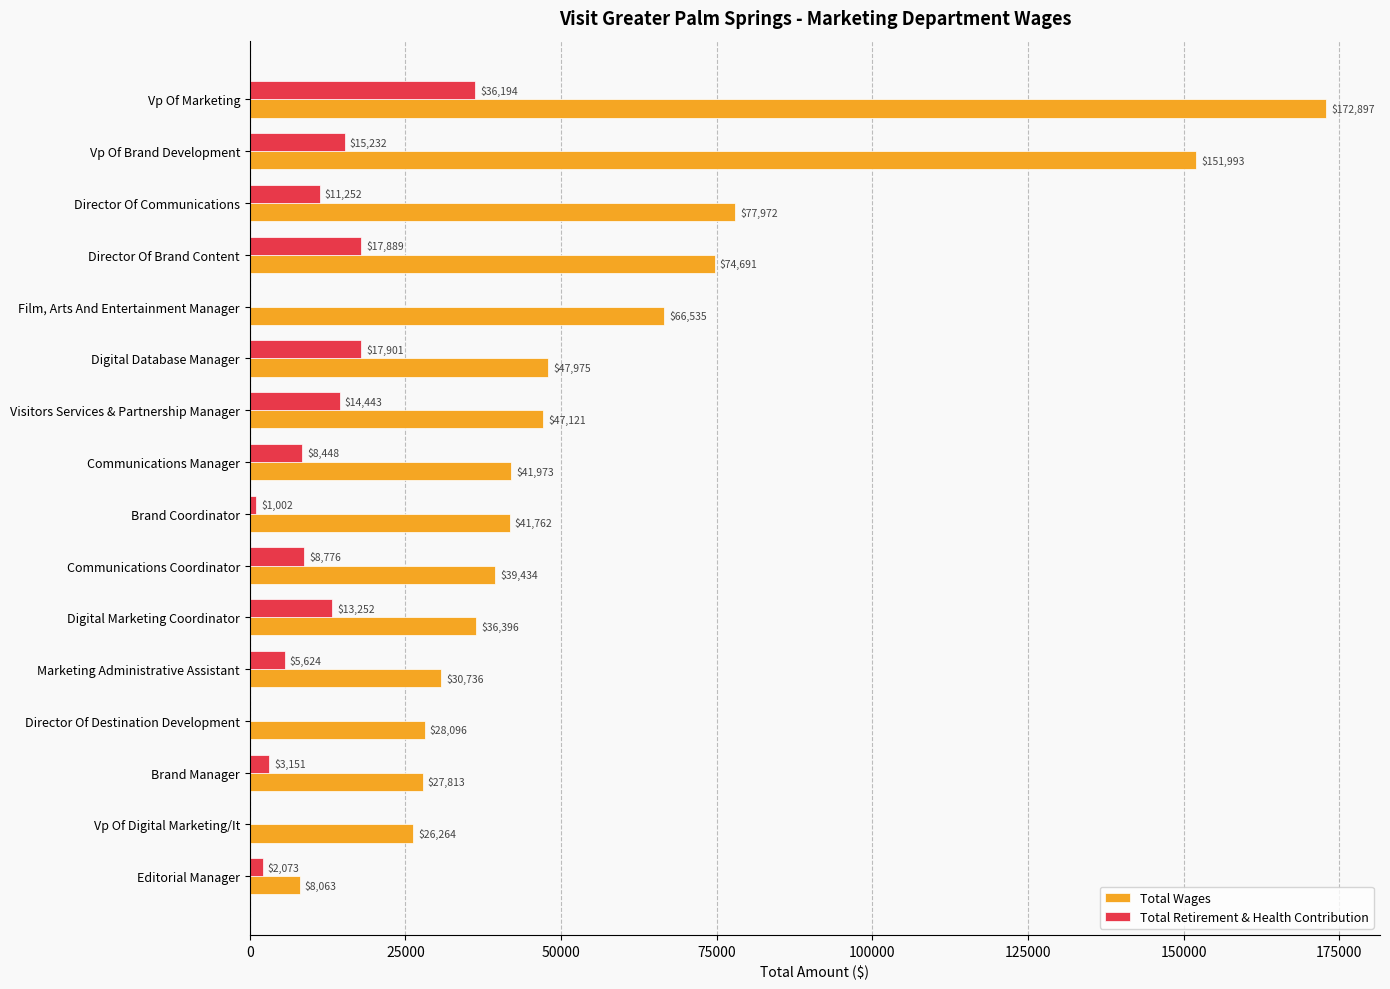

True or false: Total Wages has a value of 40758 at Director Of Destination Development.

False